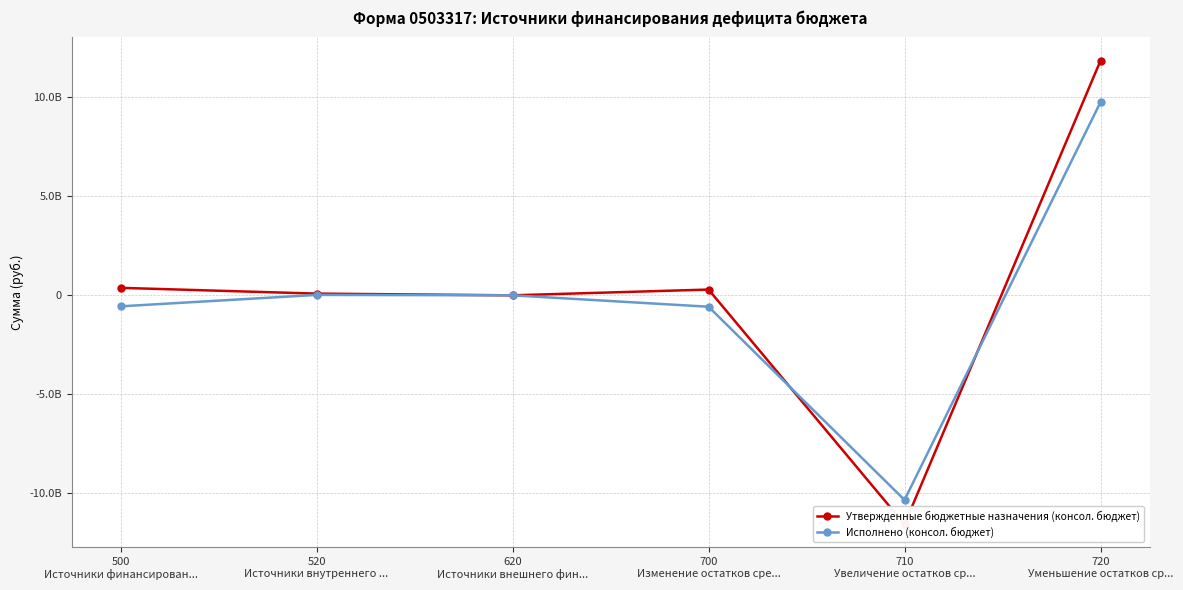

What is the minimum value shown in the chart?

-11557478534.0